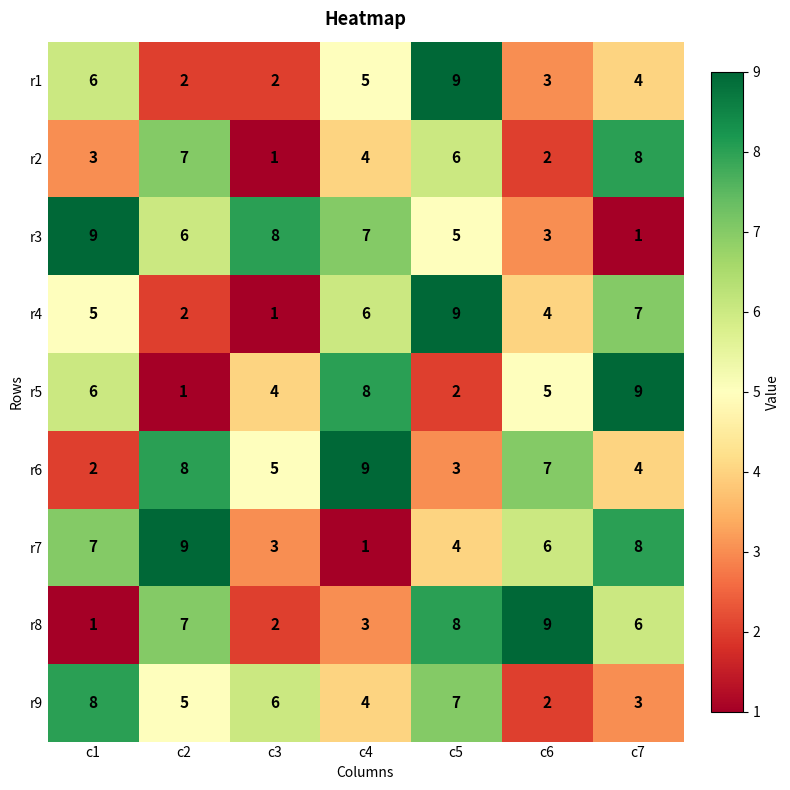

What is the sum of all r6 values?

38